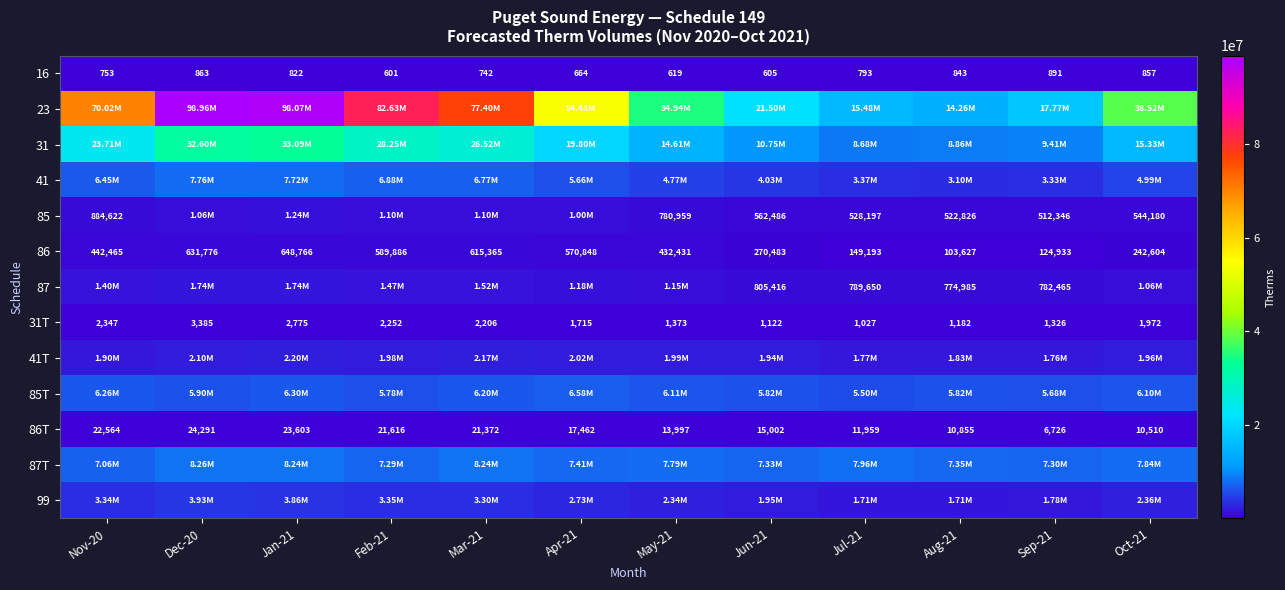

The value of 86 at Oct-21 is 242604. True or false?

True